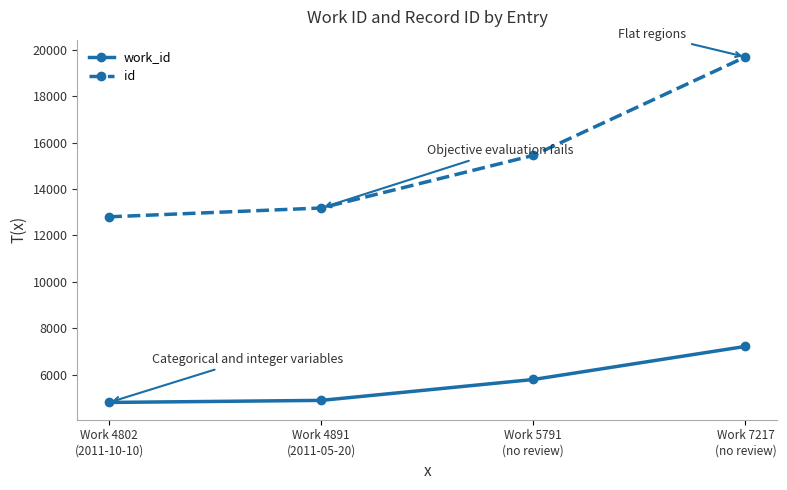

What is the minimum value for work_id?

4802